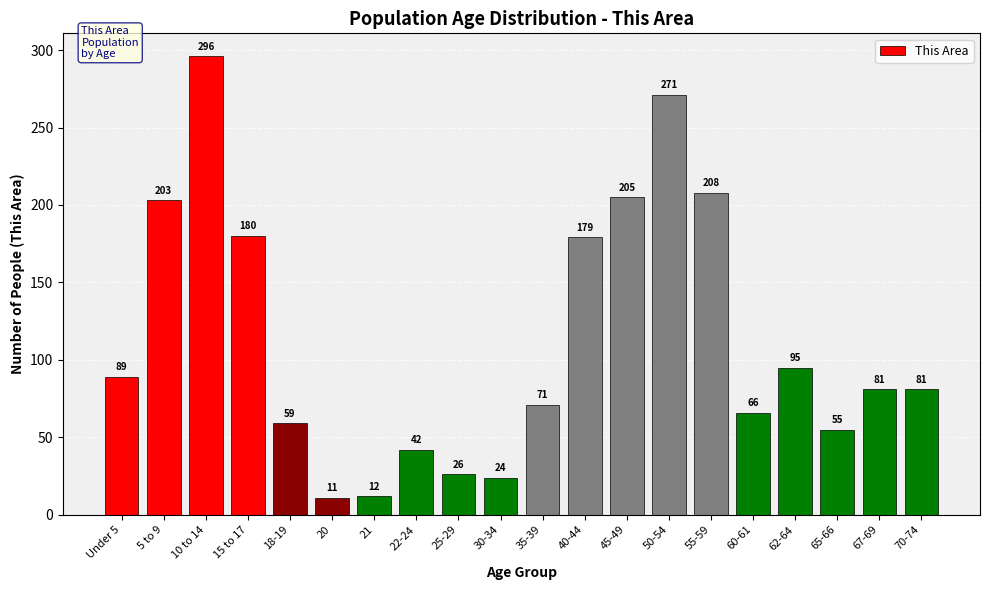

Reading right to left, what are all the values shown in this chart?

81	81	55	95	66	208	271	205	179	71	24	26	42	12	11	59	180	296	203	89